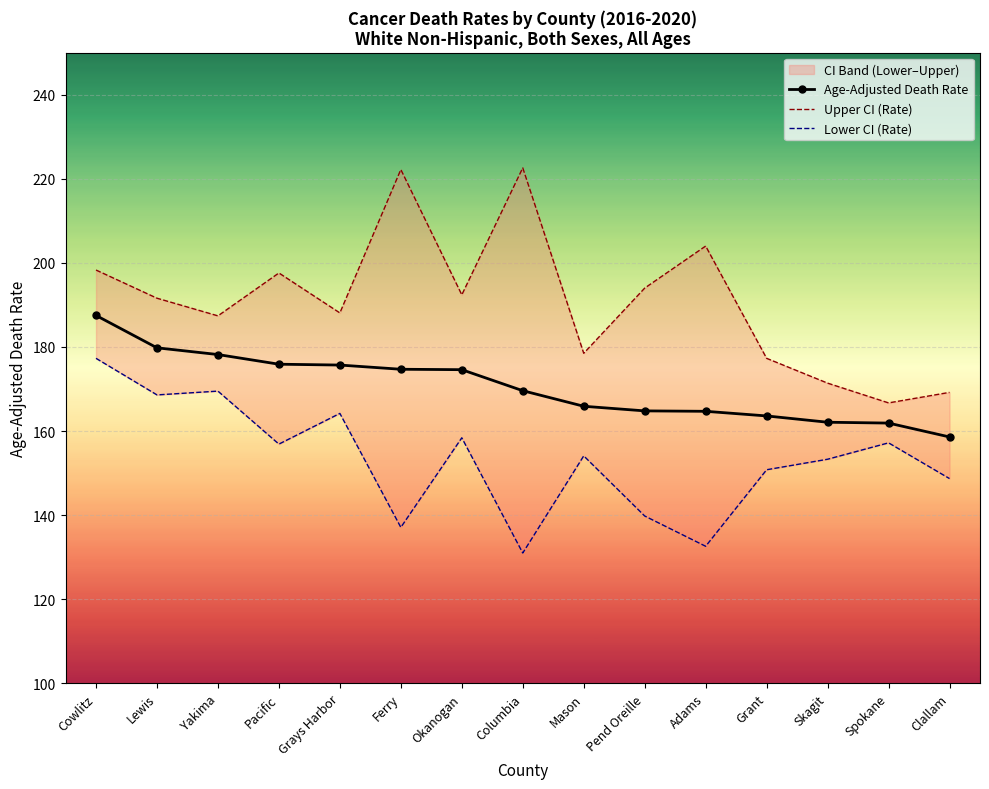

True or false: Age-Adjusted Death Rate has more than 1 points higher than both neighbors.

False